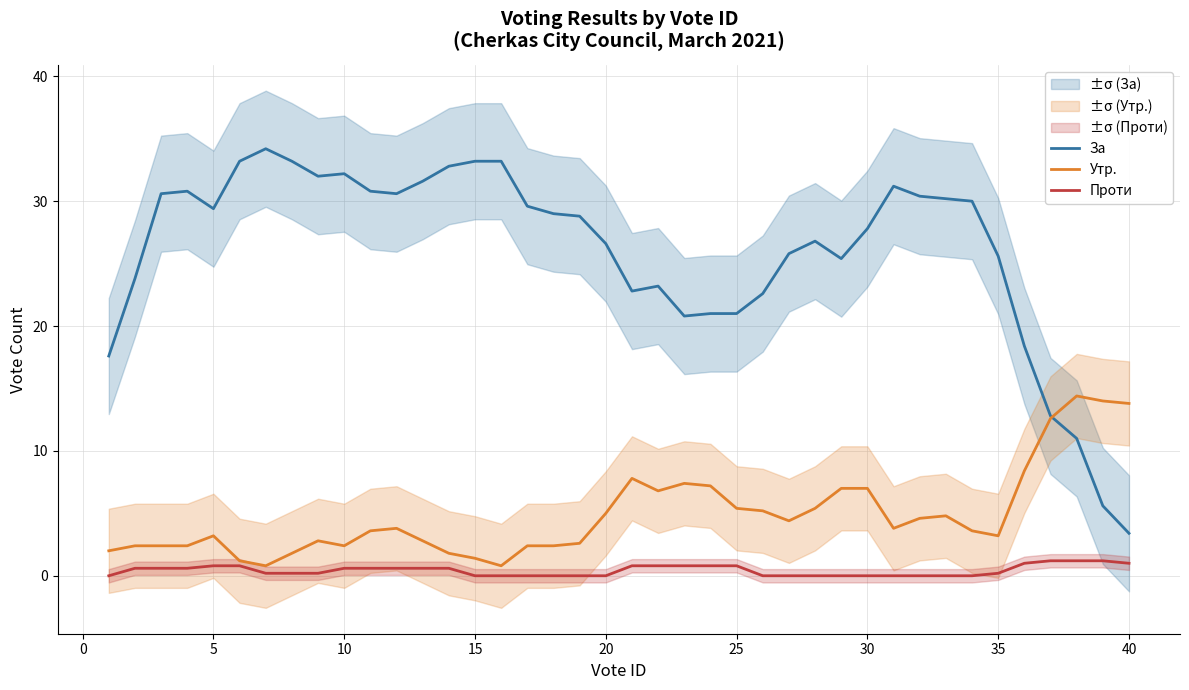

True or false: За has a value of 8.2 at 20.

False